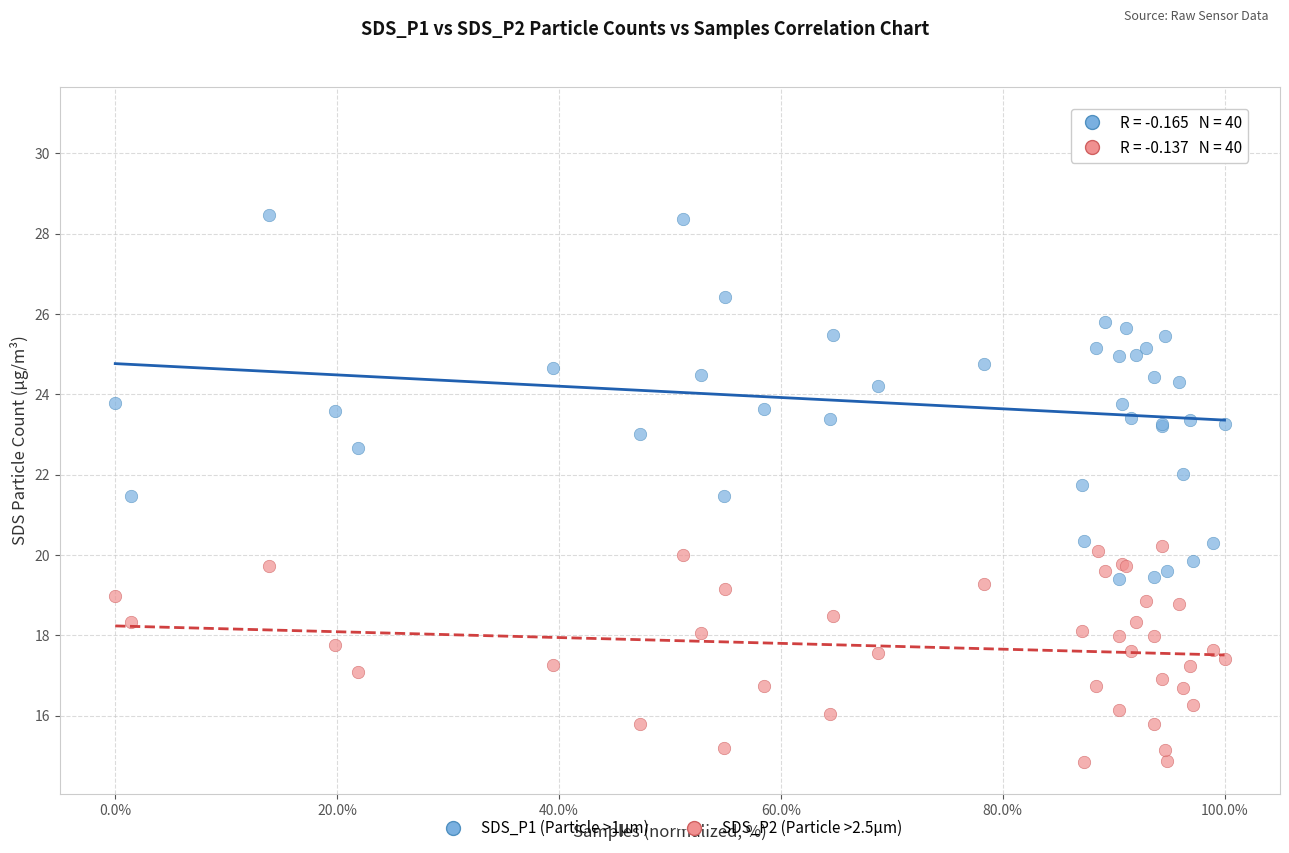

What is the X range (max minus min) for the scatter plot?

100.0